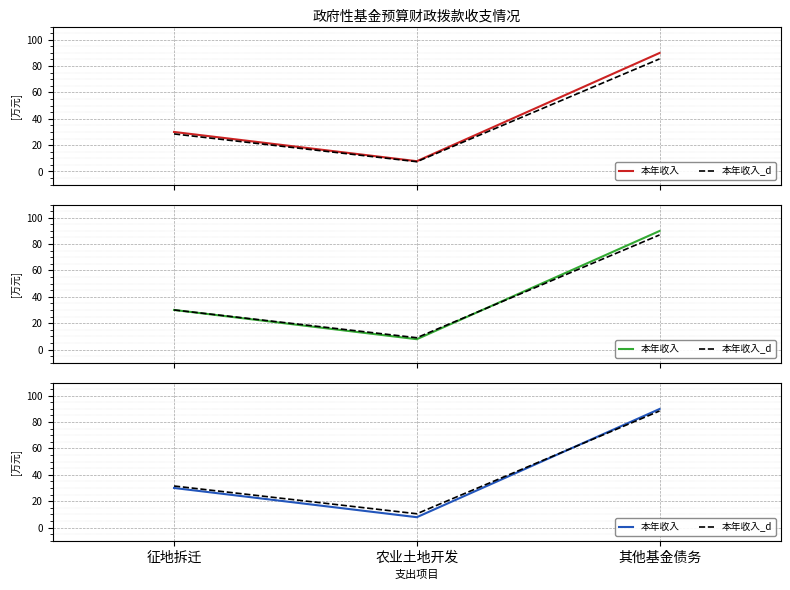

Reading left to right, extract all data points from this chart.

本年收入: 征地拆迁=30.0	农业土地开发=7.8	其他基金债务=89.9
本年收入_d: 征地拆迁=31.5	农业土地开发=10.4	其他基金债务=88.4